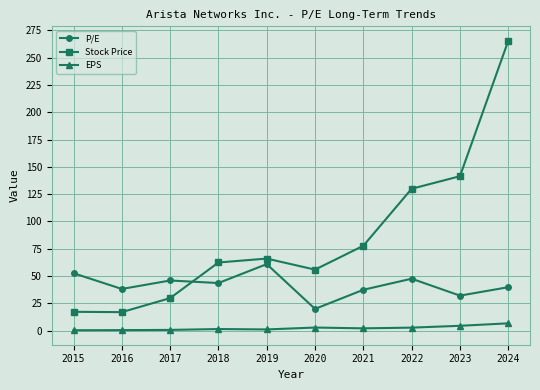

Is the value of EPS at 2018 greater than the value of Stock Price at 2022?

No